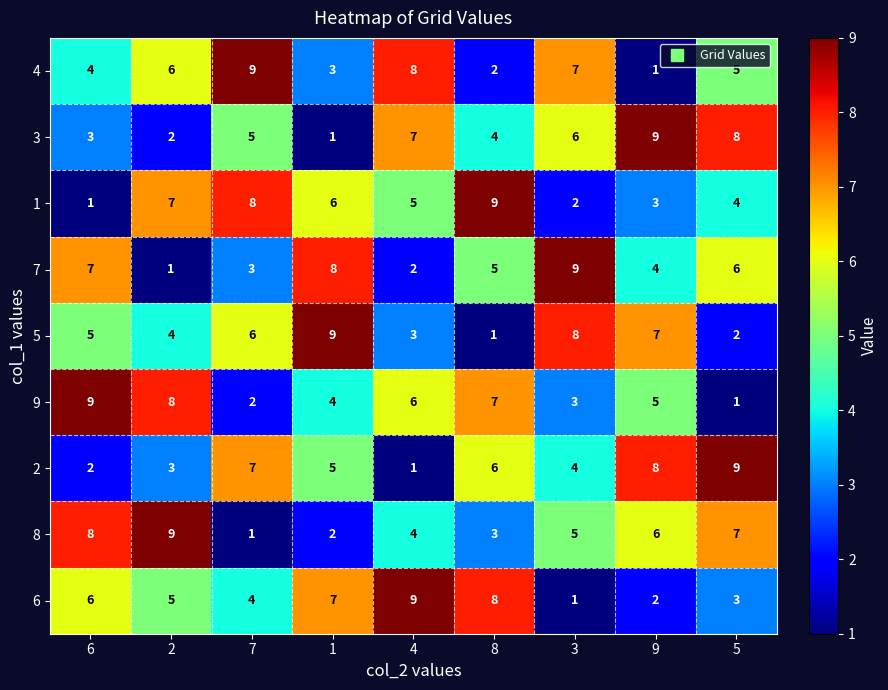

At which label does 8 first exceed 5?

6